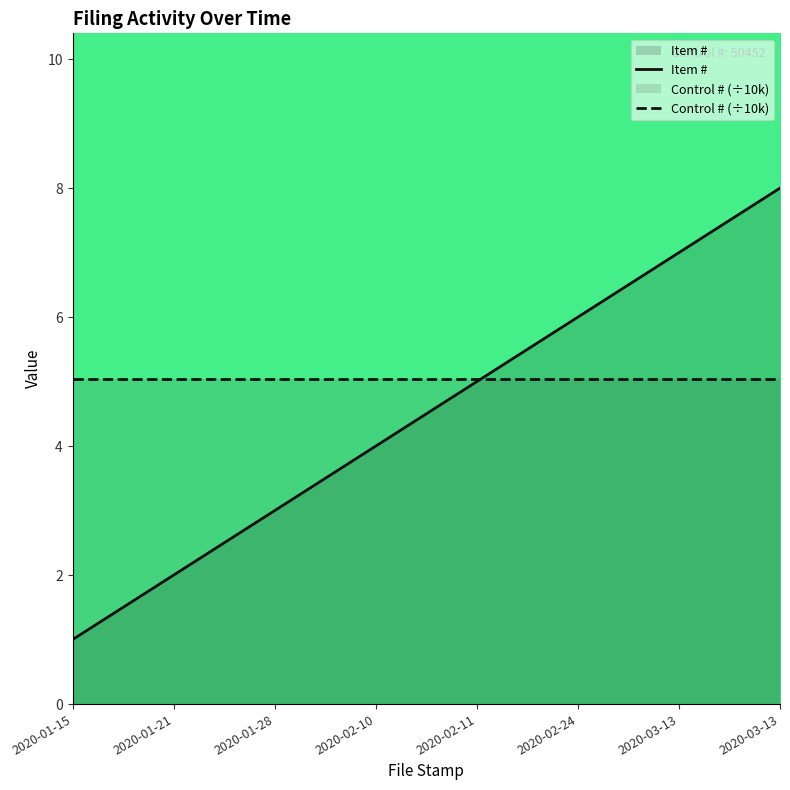

At 2020-02-11, list the series in order from largest to smallest.

Control # (÷10k), Item #